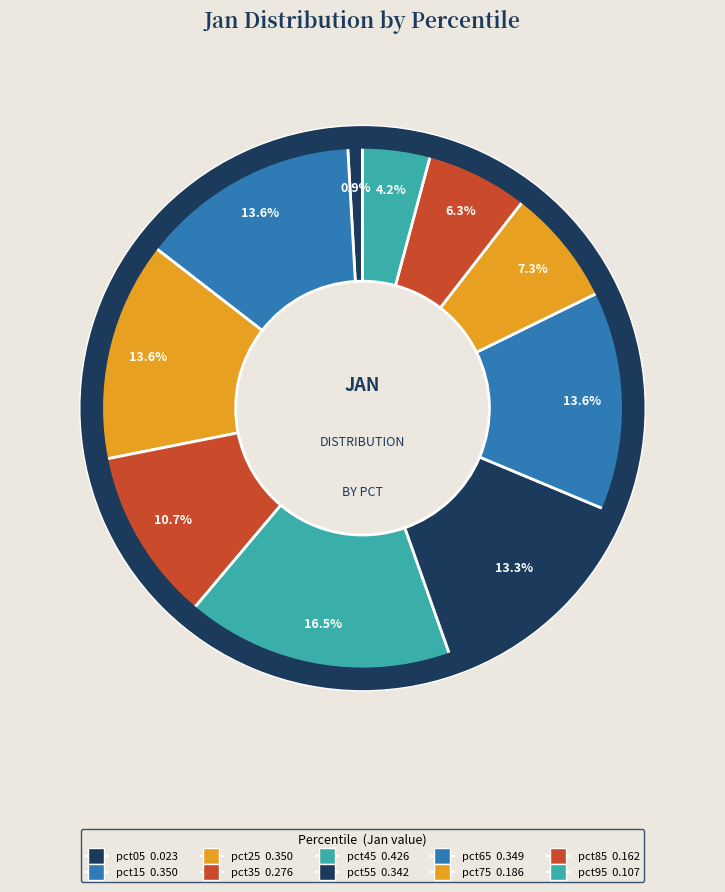

Which category has the biggest portion of the pie?

pct45